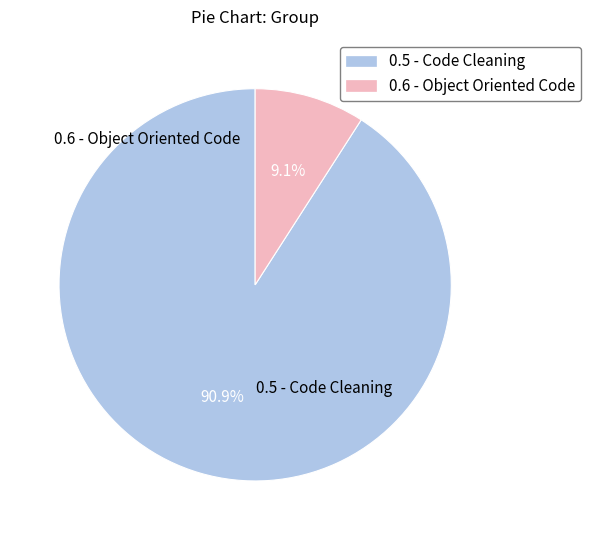

To the nearest percent, what is the combined percentage of 0.6 - Object Oriented Code and 0.5 - Code Cleaning?

100%